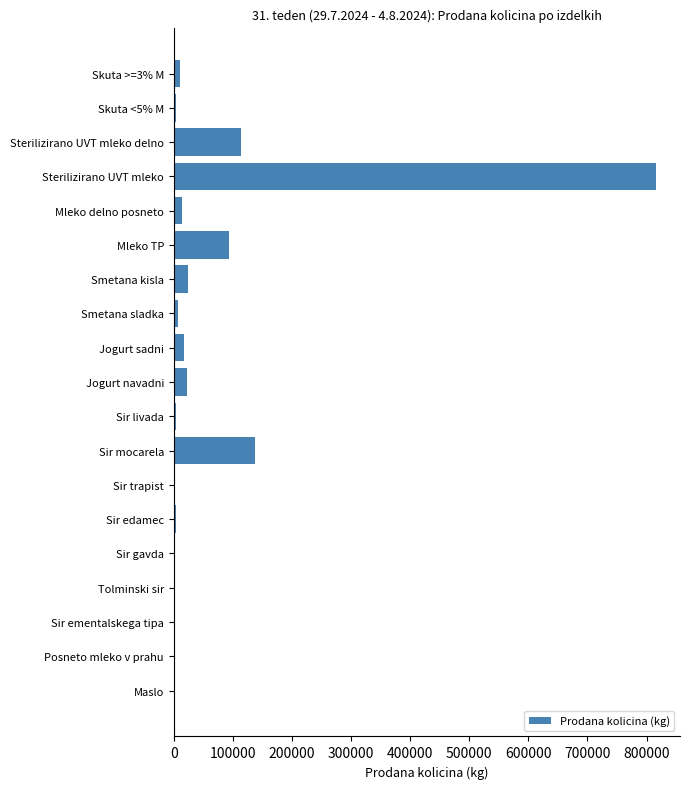

Which has a higher value, Sir ementalskega tipa or Jogurt sadni?

Jogurt sadni